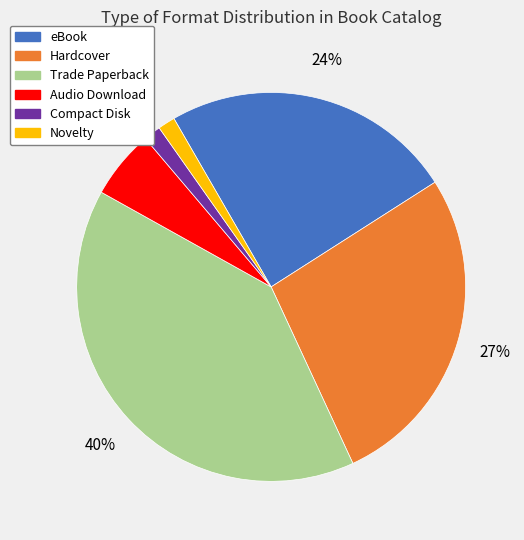

What is the largest slice in the pie chart?

Trade Paperback